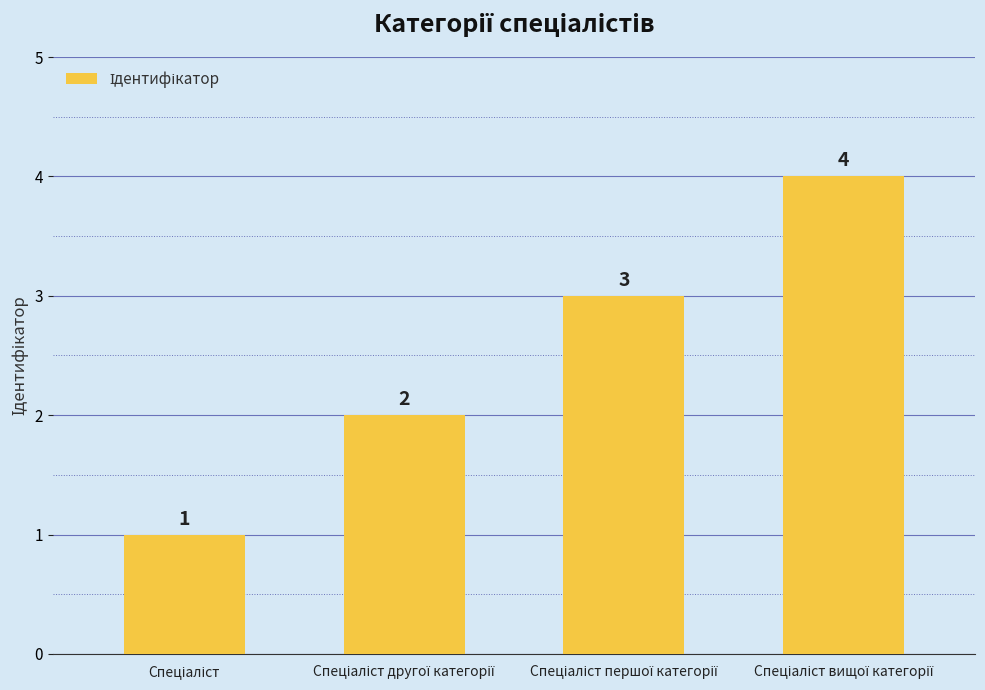

What is the sum of all values?

10